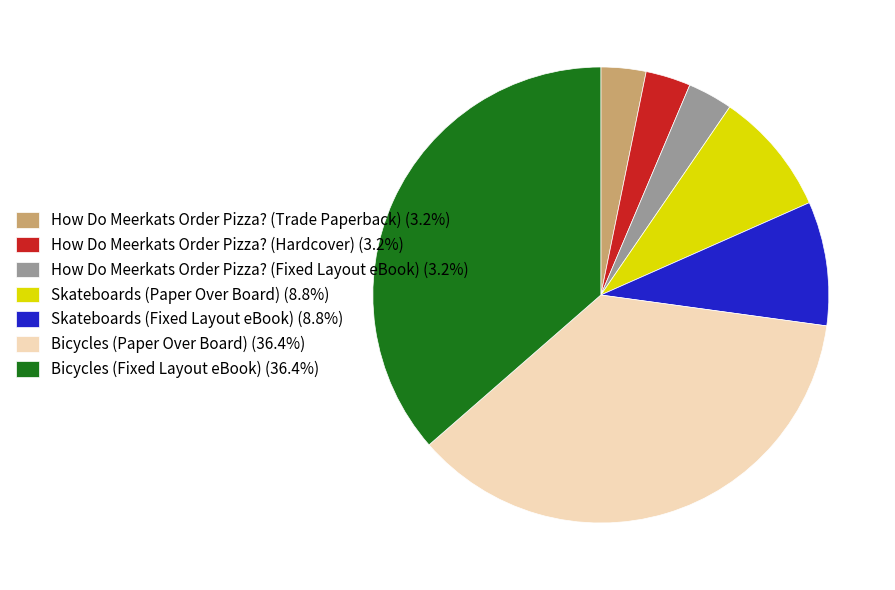

What is the ratio of the value at How Do Meerkats Order Pizza? (Trade Paperback) (3.2%) to the value at How Do Meerkats Order Pizza? (Fixed Layout eBook) (3.2%)?

1.0